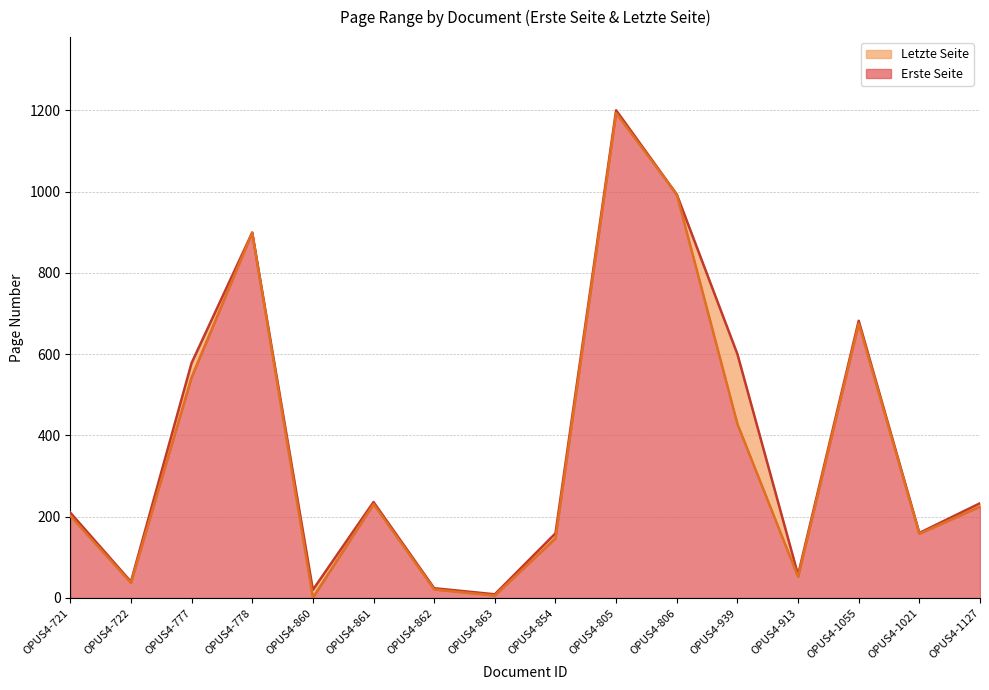

What is the difference between the second highest and second lowest values in the Letzte Seite series?

973